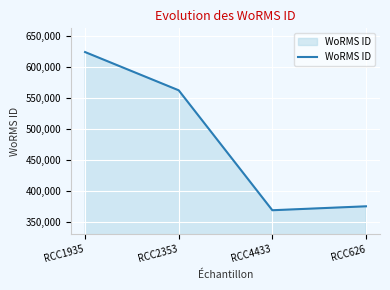

Is it true that the value at RCC4433 is 369473?

True